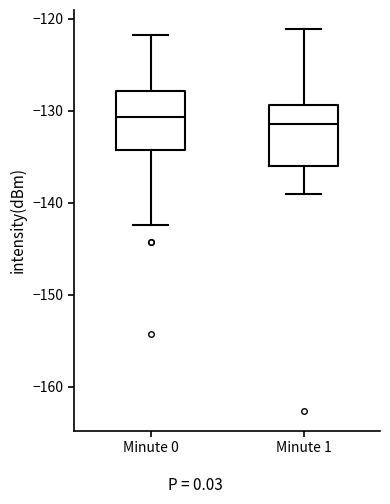

Where is the upper edge of the box for Minute 0 on the y-axis? The values are not printed on the chart, so give them approximately, as read against the axis.

-128